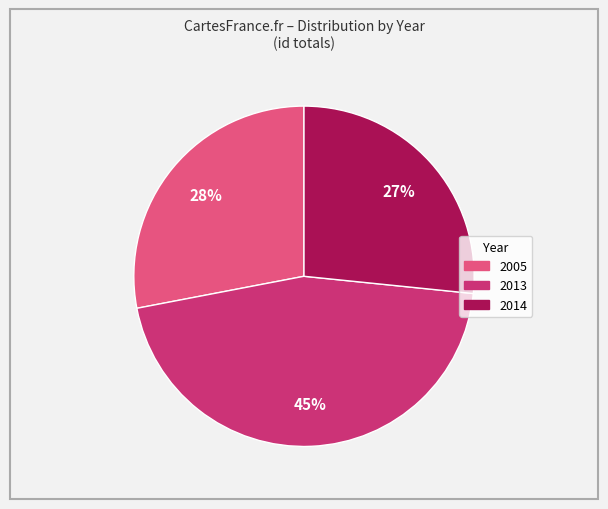

To the nearest percent, what is the average slice percentage?

33%